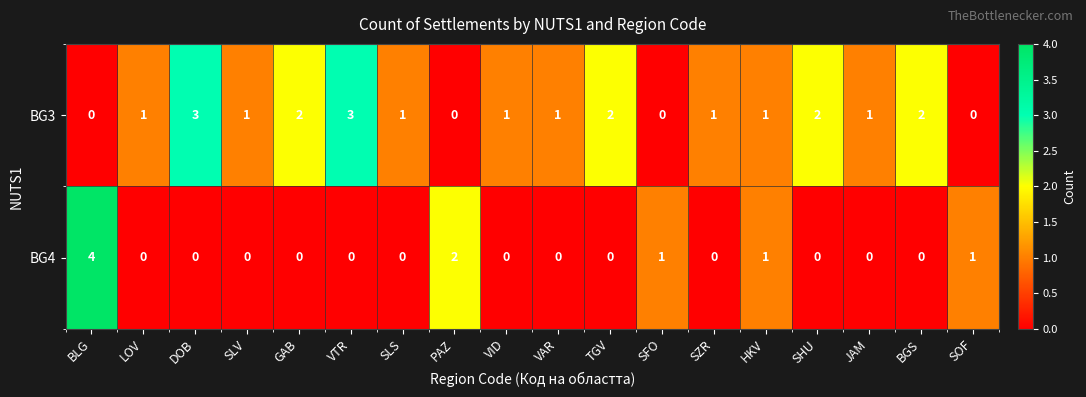

What is the total value across all series at JAM?

1